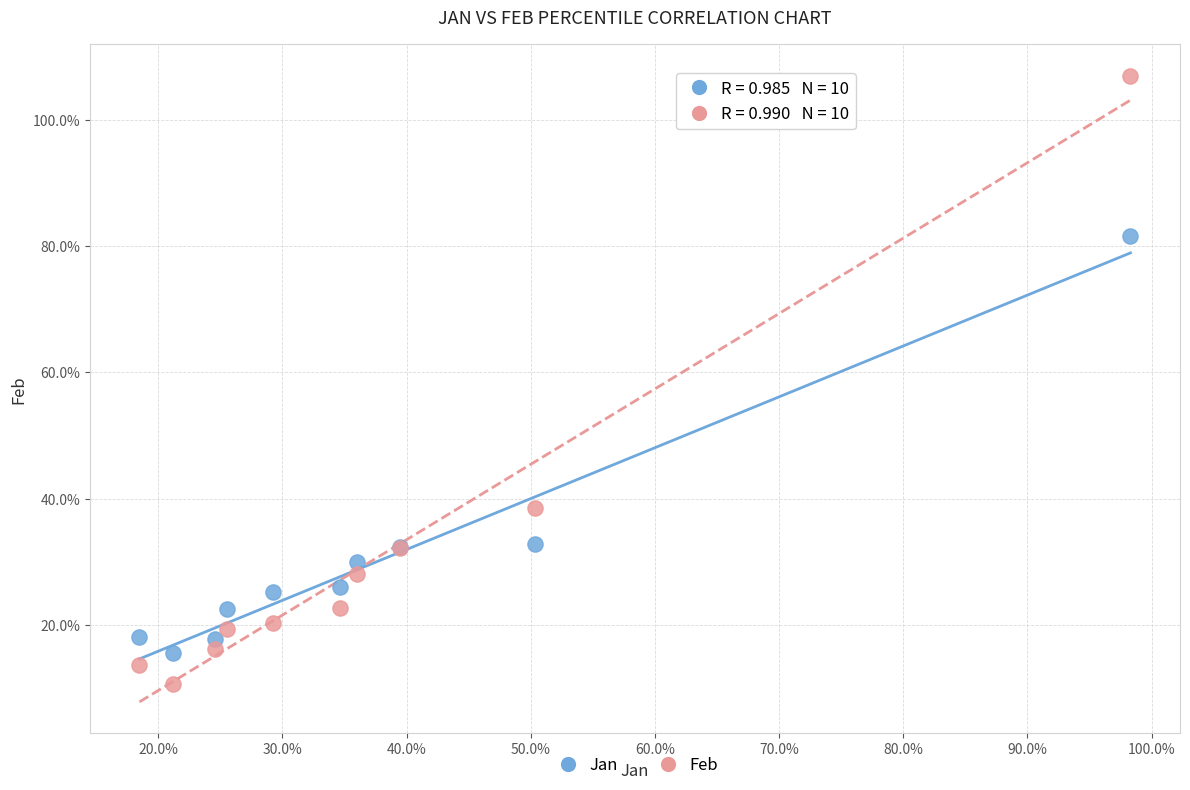

Which series contains the highest Y value?

Feb